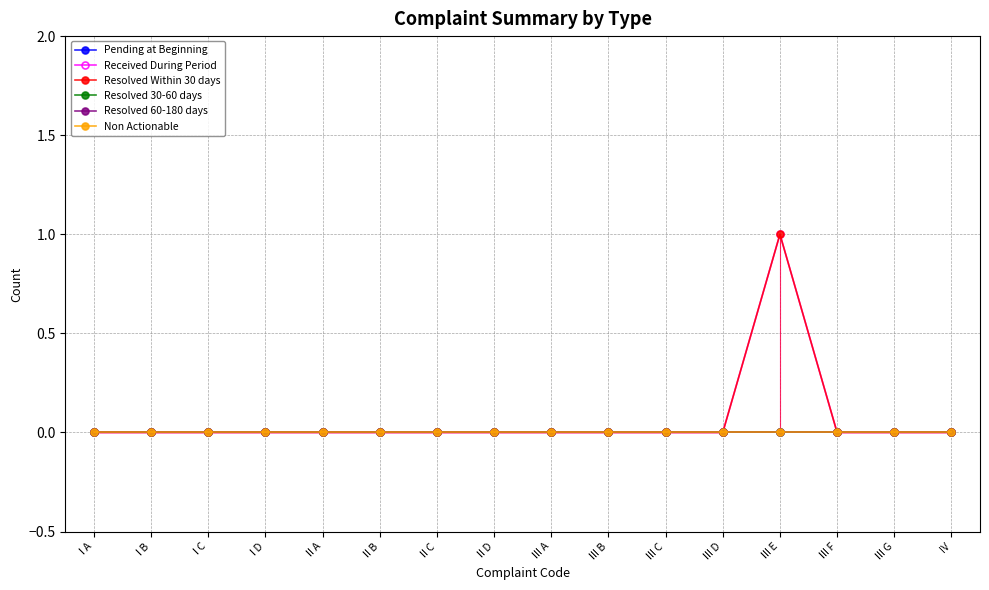

Between IV and I D, which is larger?

IV